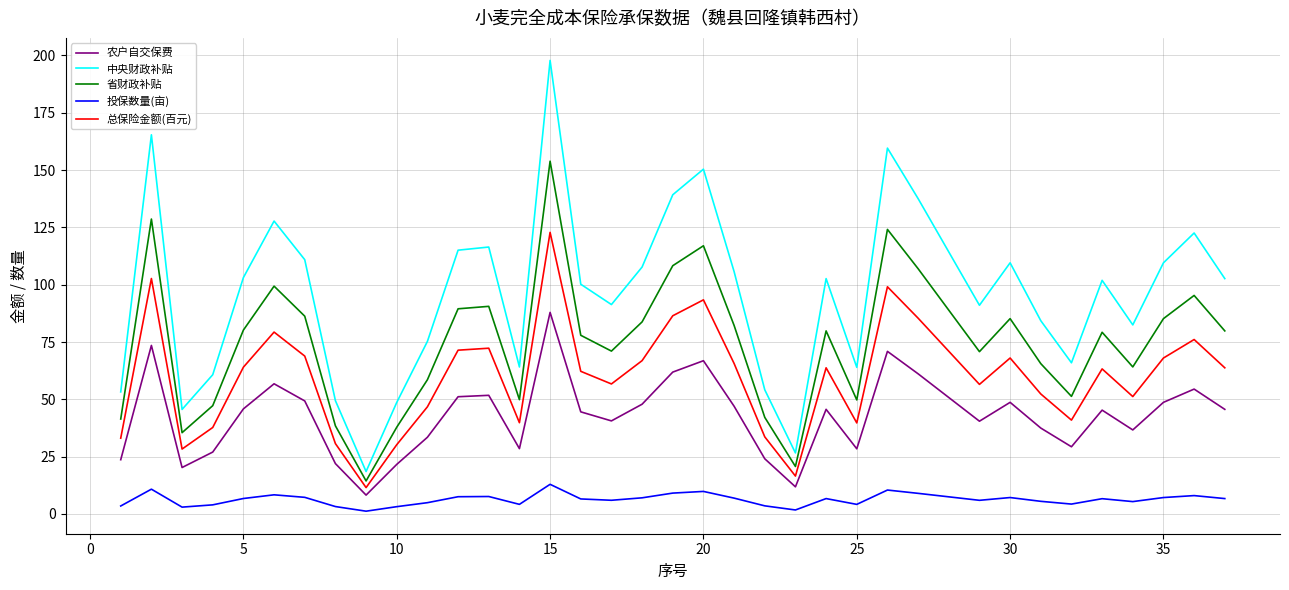

What is the difference between the maximum and minimum values in the 总保险金额(百元) series?

111.3